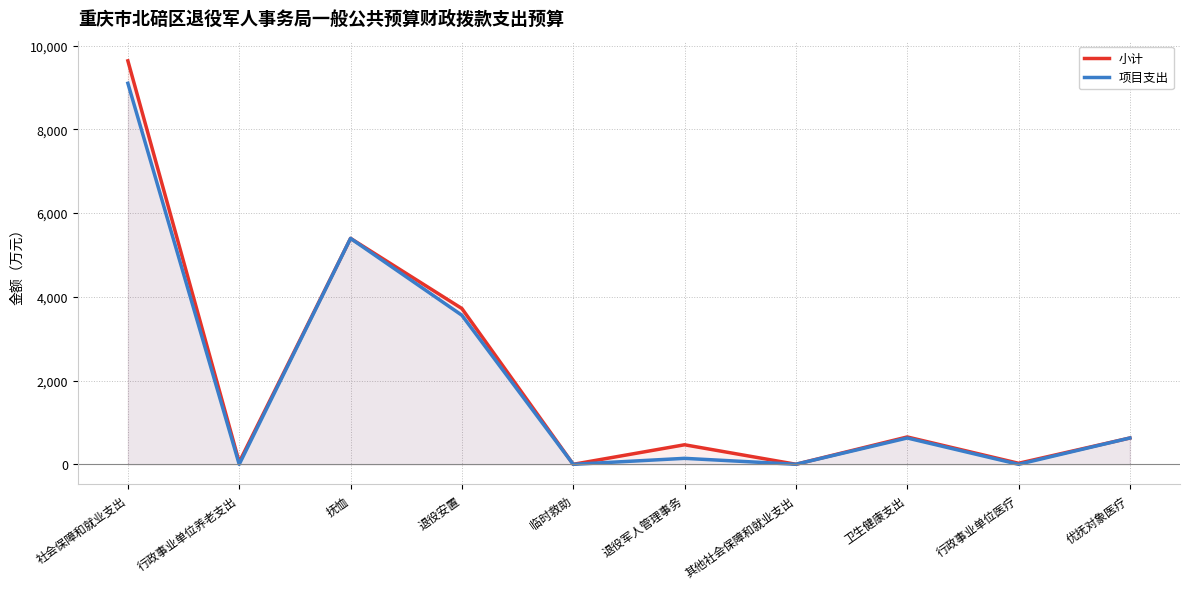

Is it true that 小计 equals 248.2 at 优抚对象医疗?

False